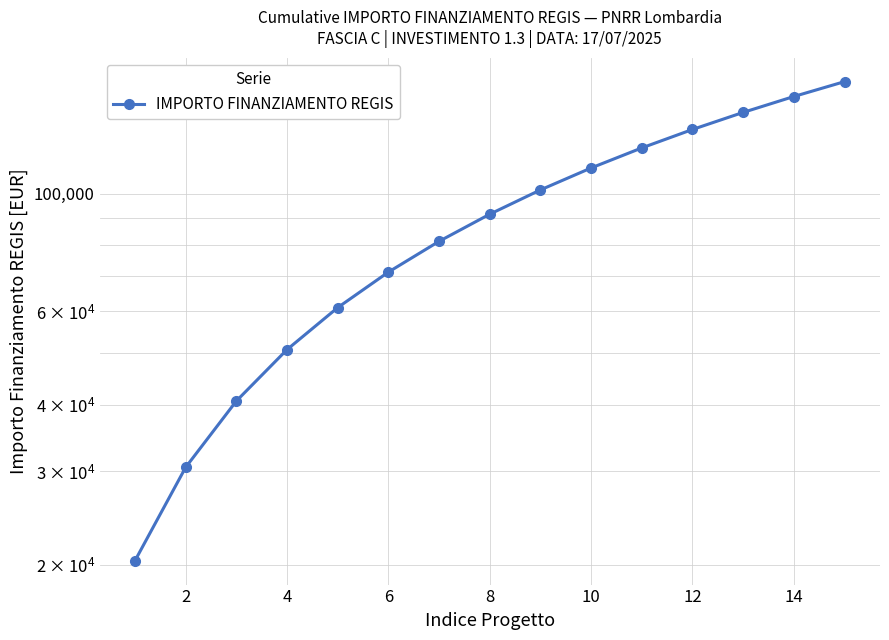

Is it true that the value at 12 is 34048?

False